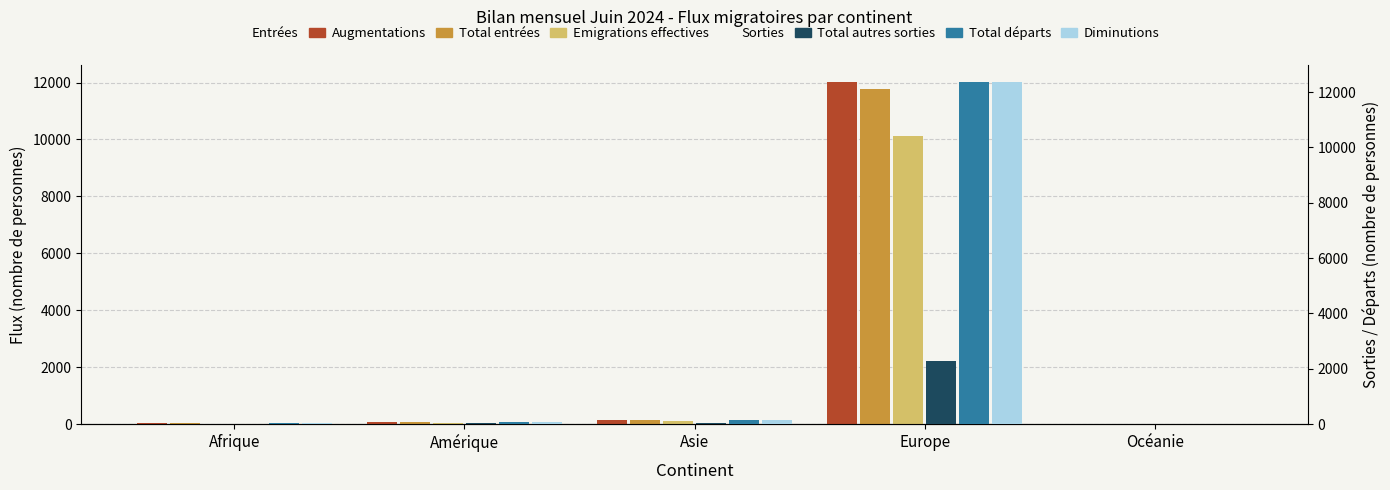

List the series in order of their peak value, highest first.

Total départs, Diminutions, Augmentations, Total entrées, Emigrations effectives, Total autres sorties